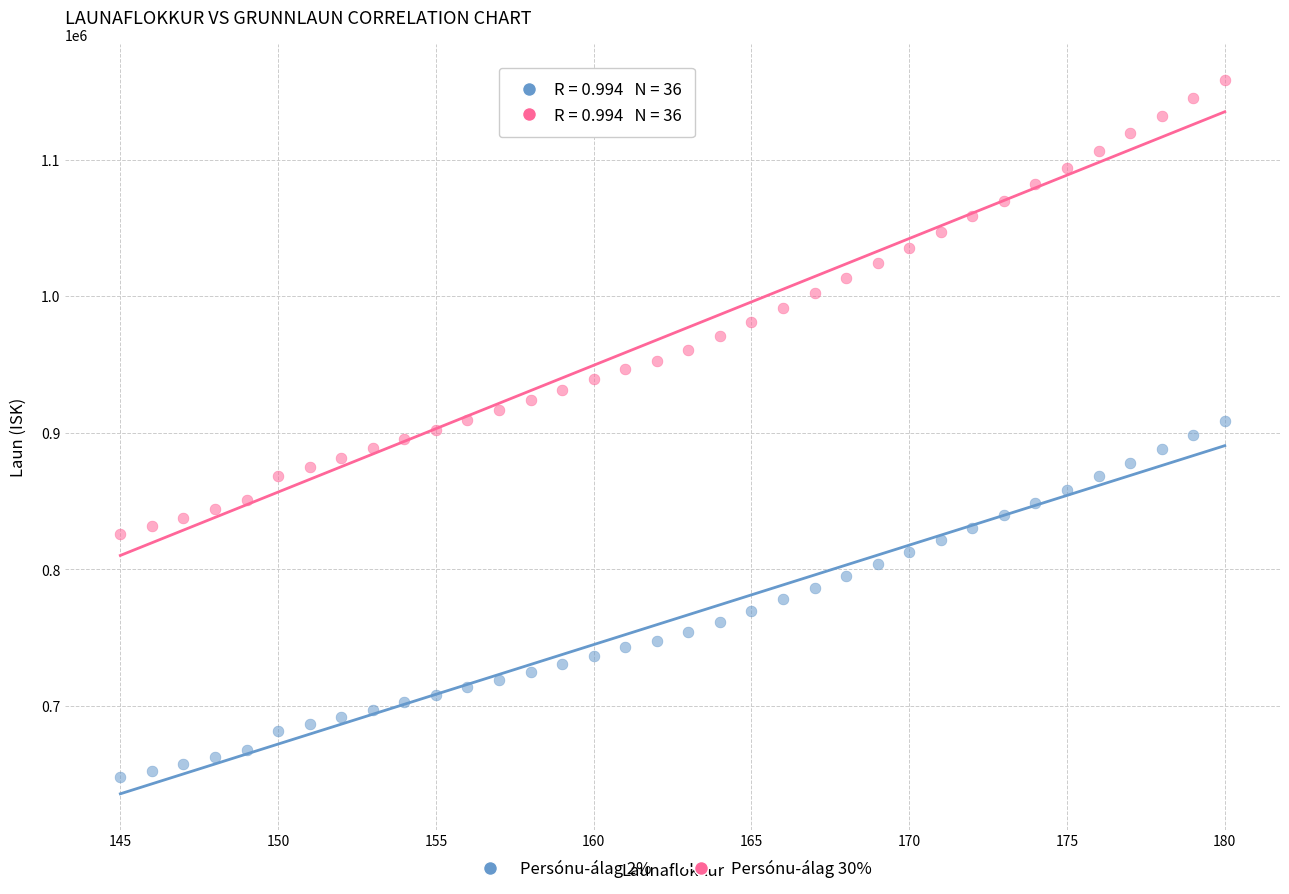

Which series contains the lowest Y value?

Persónu-álag 2%